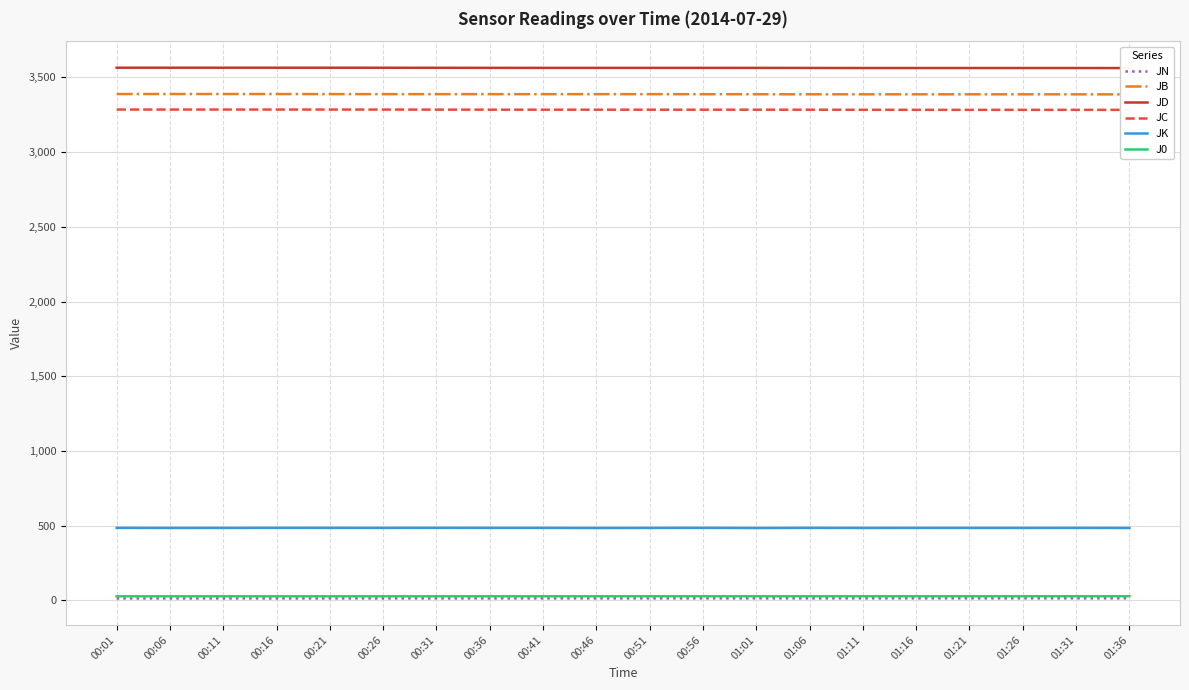

List the series in order of their peak value, lowest first.

JN, J0, JK, JC, JB, JD